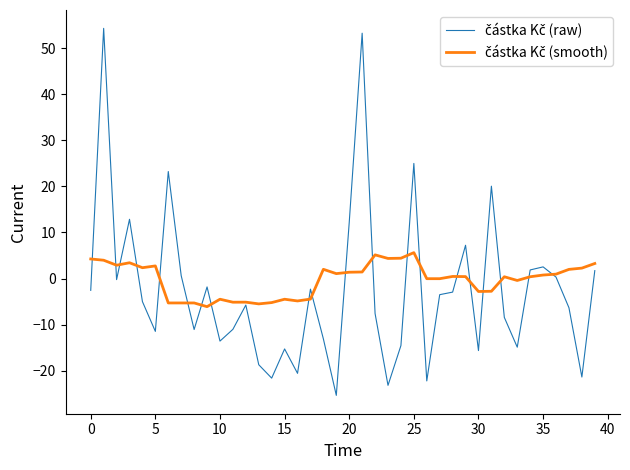

Count the number of categories in the chart.

40